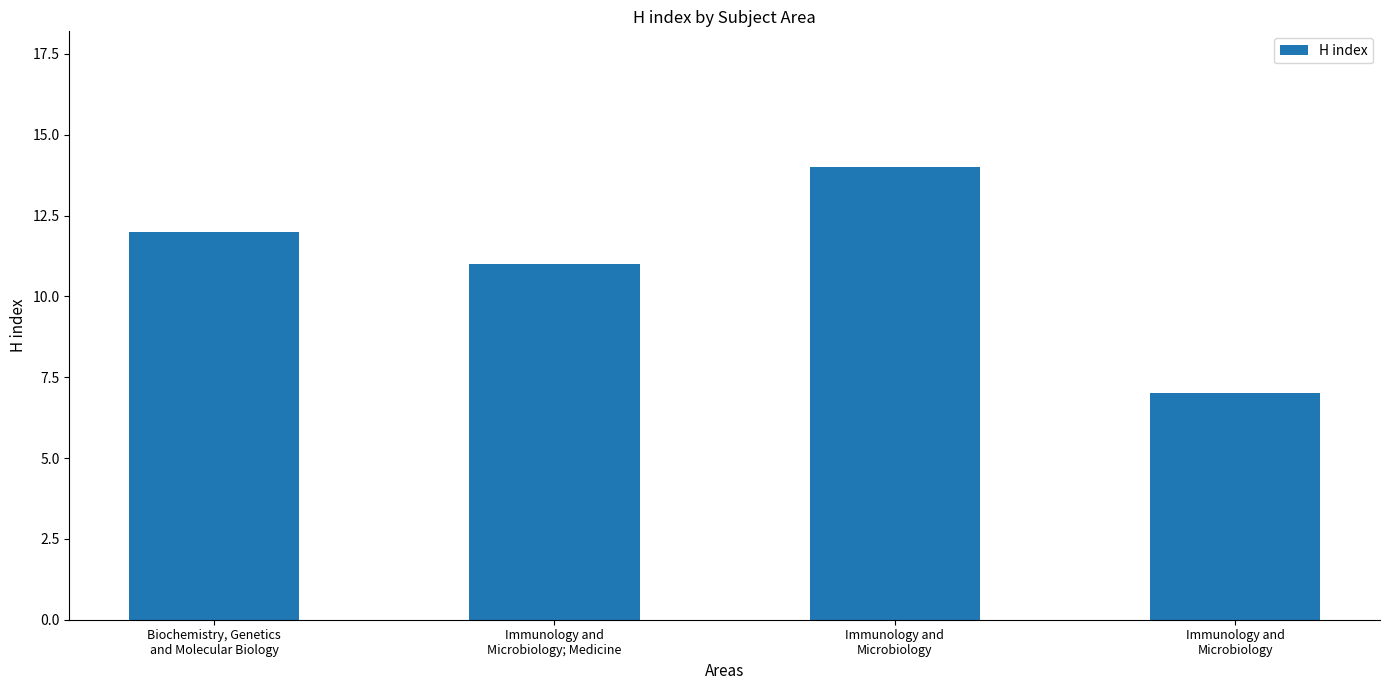

Read the value at Immunology and
Microbiology; Medicine.

11